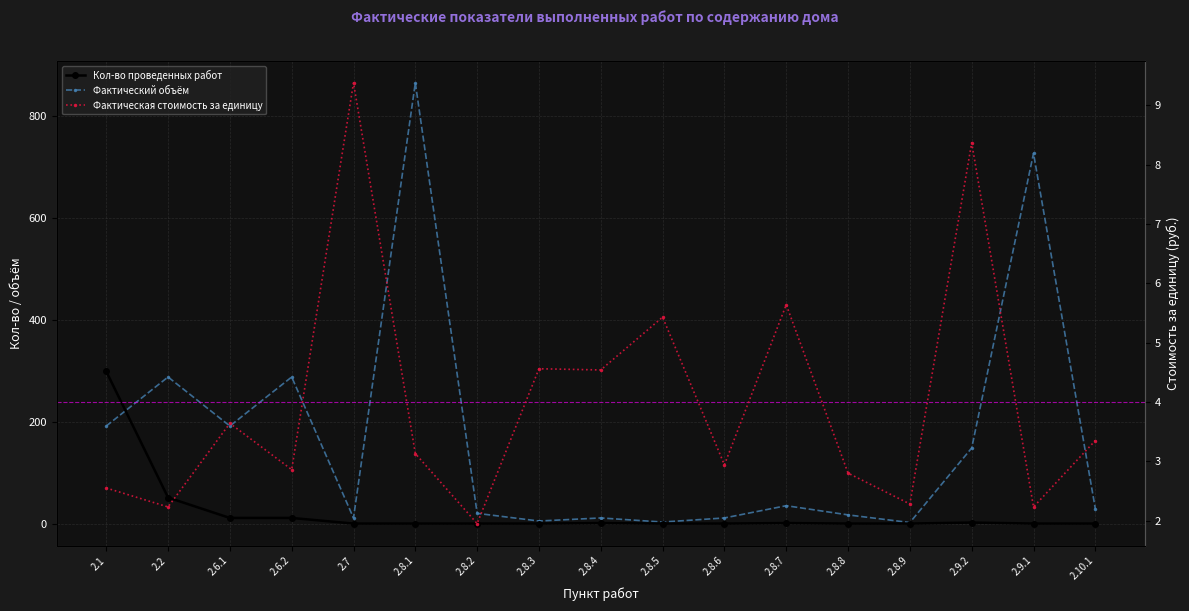

The value of Фактический объём at 2.9.1 is 293.7. True or false?

False